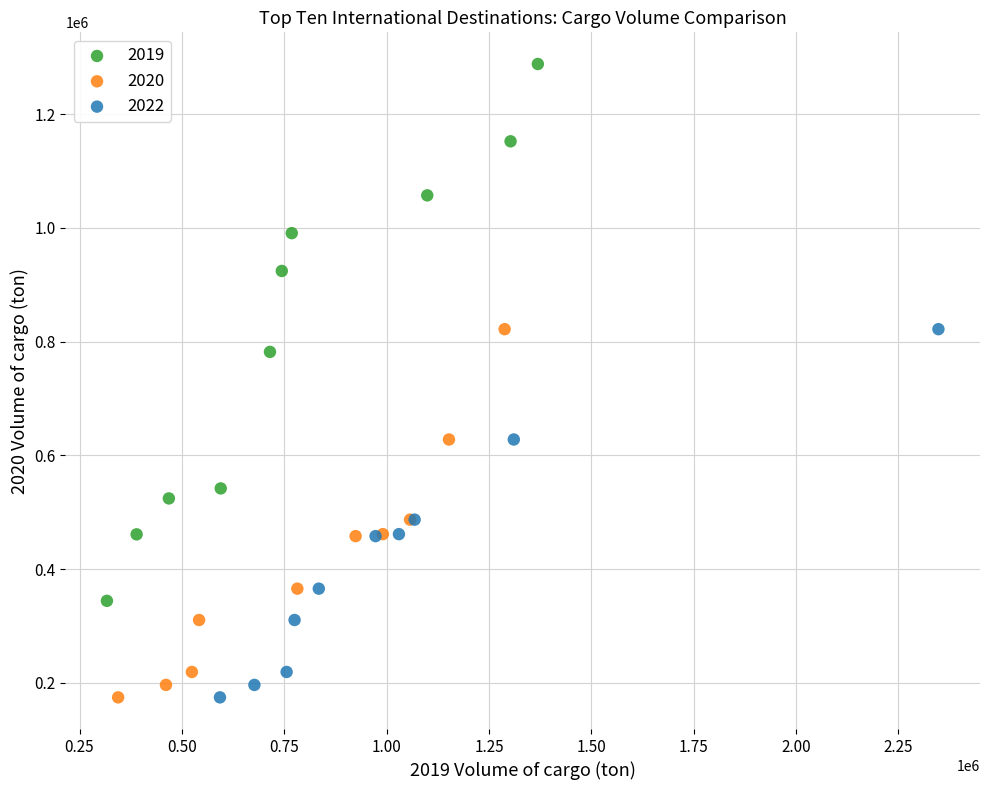

Which series has the widest spread of Y values?

2019